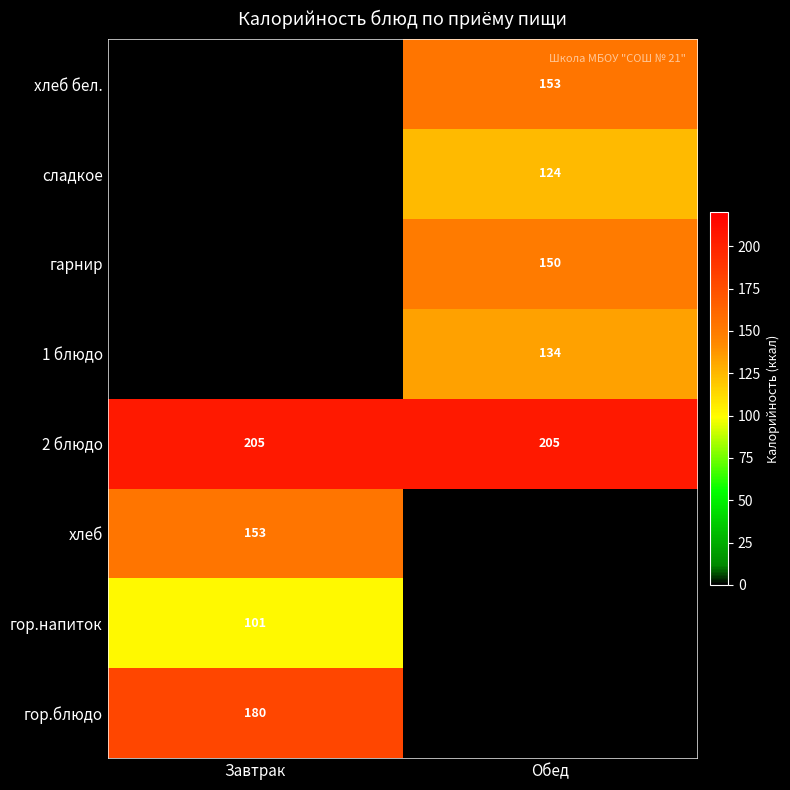

The 2 блюдо series shows 205 at Завтрак. True or false?

True